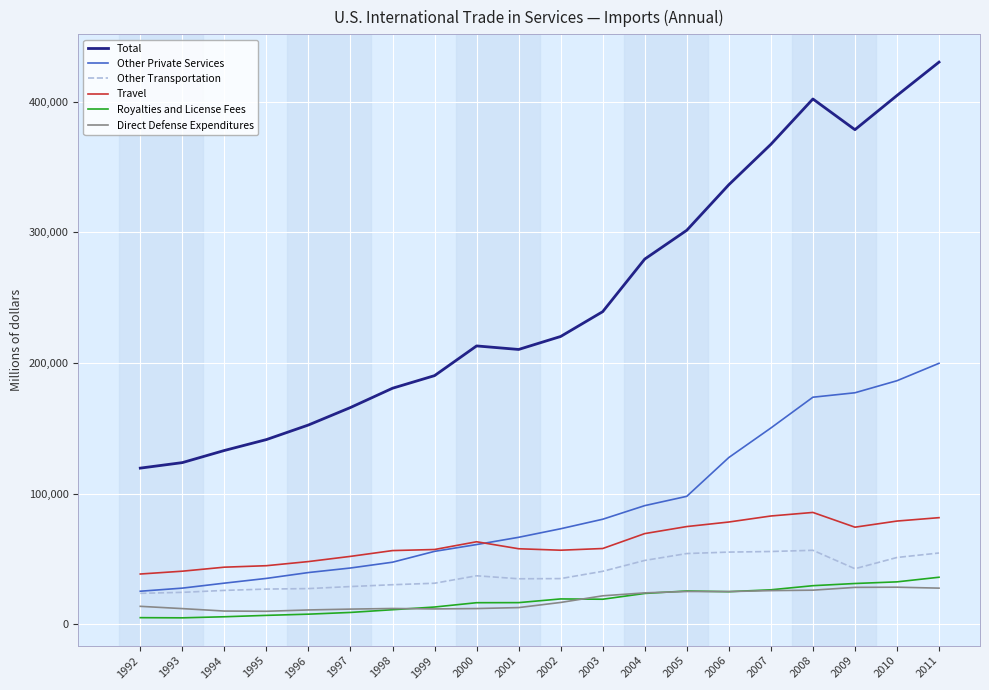

The Total series shows 445070 at 2004. True or false?

False